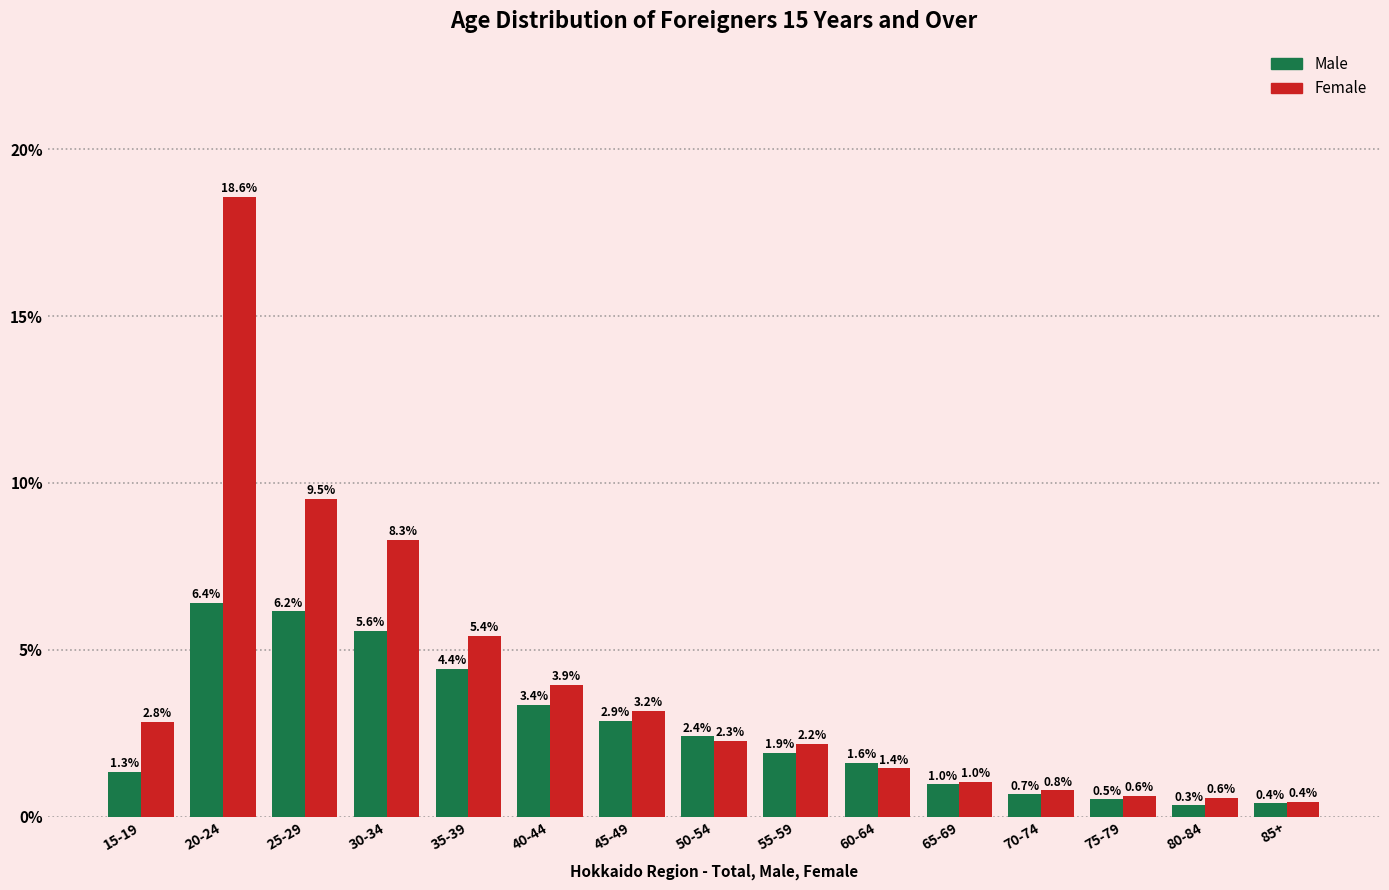

Reading right to left, what are all the values shown in this chart?

Male: 85+=0.4	80-84=0.3	75-79=0.5	70-74=0.7	65-69=1.0	60-64=1.6	55-59=1.9	50-54=2.4	45-49=2.9	40-44=3.4	35-39=4.4	30-34=5.6	25-29=6.2	20-24=6.4	15-19=1.3
Female: 85+=0.4	80-84=0.6	75-79=0.6	70-74=0.8	65-69=1.0	60-64=1.4	55-59=2.2	50-54=2.3	45-49=3.2	40-44=3.9	35-39=5.4	30-34=8.3	25-29=9.5	20-24=18.6	15-19=2.8